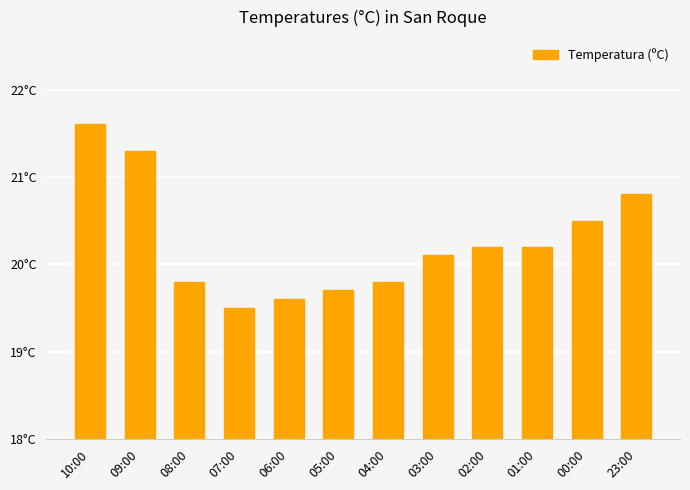

What is the average value?

20.3